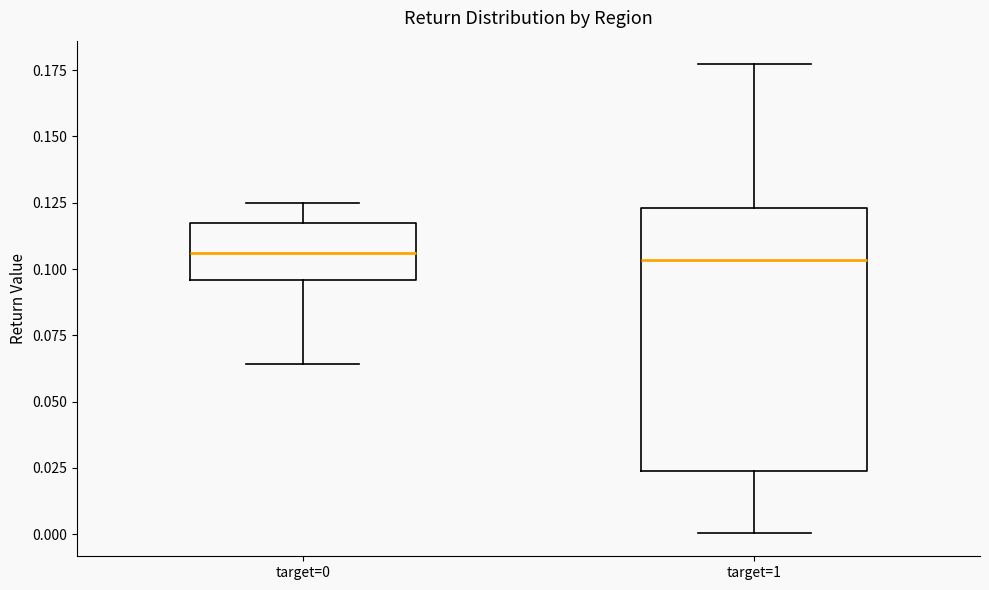

Which box is the tallest, from its lower edge to its upper edge?

target=1